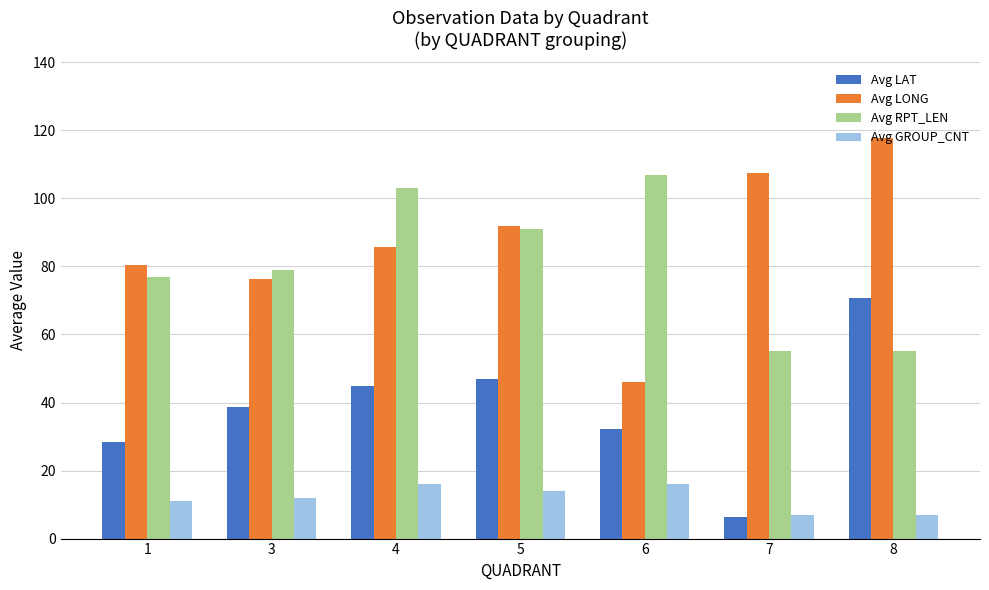

What is the sum of the Avg LAT values at 6 and 4?

77.0